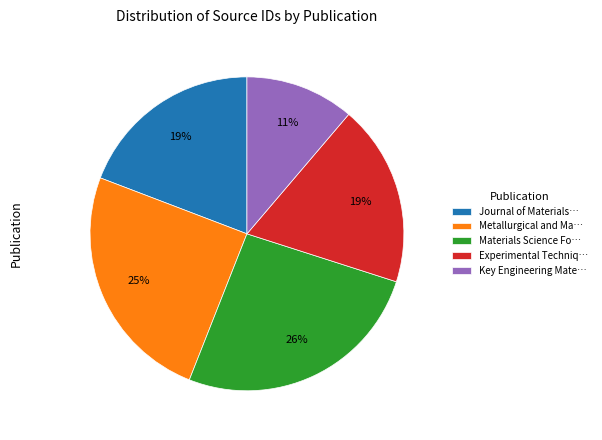

To the nearest percent, what portion does Experimental Techniq… represent?

19%